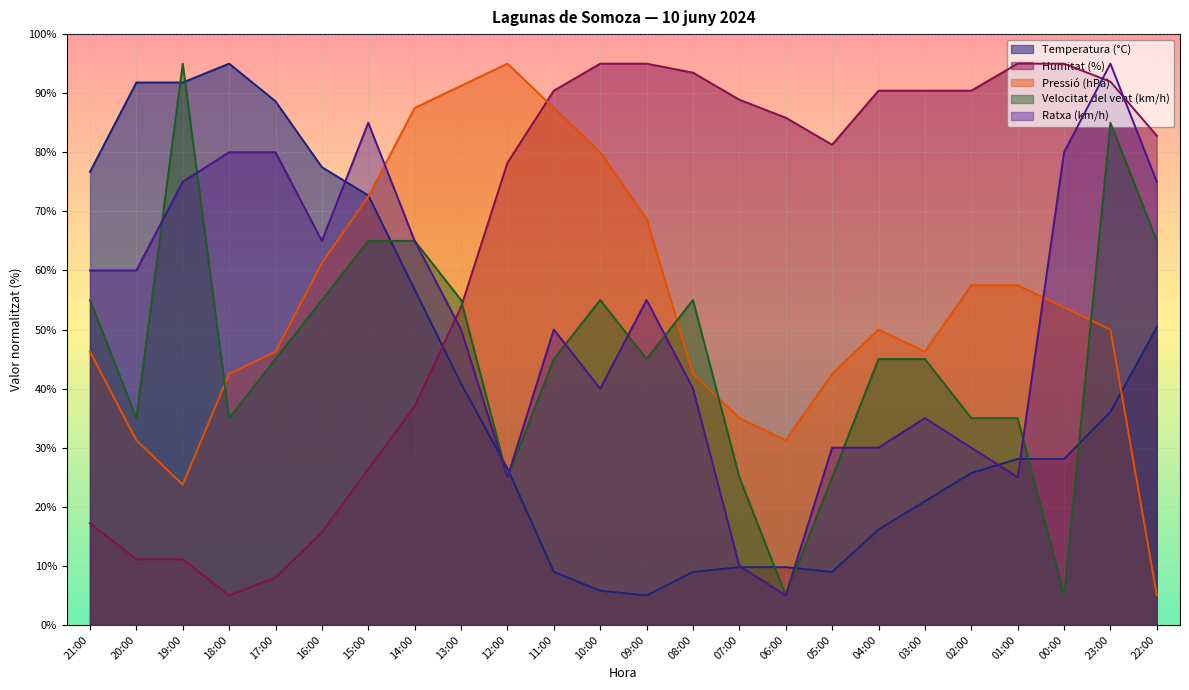

What are all the series names shown in the legend?

Temperatura (°C), Humitat (%), Pressió (hPa), Velocitat del vent (km/h), Ratxa (km/h)